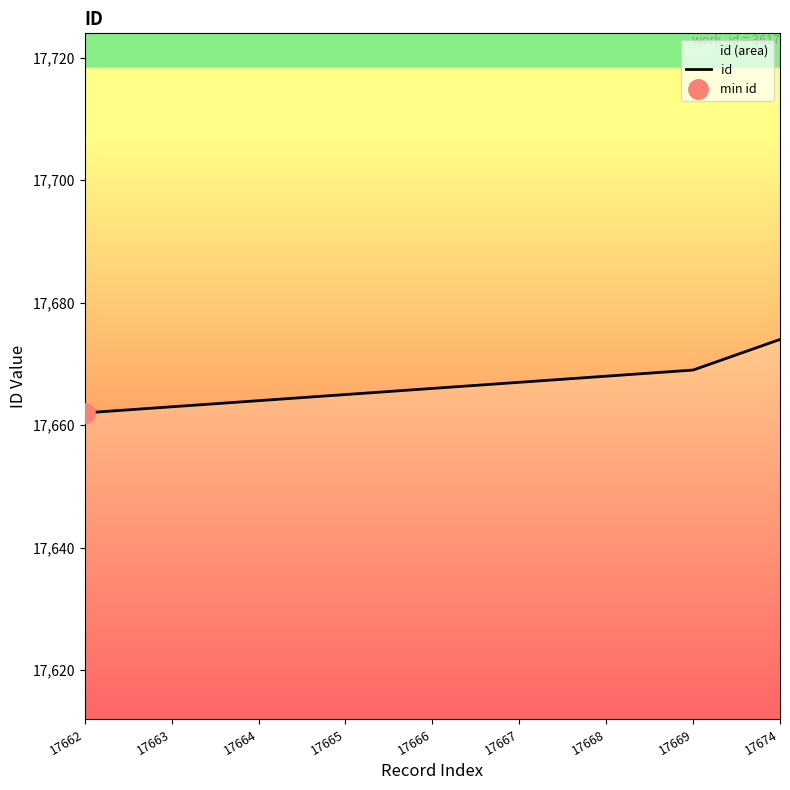

What is the value of the 1st point from the left?

17662